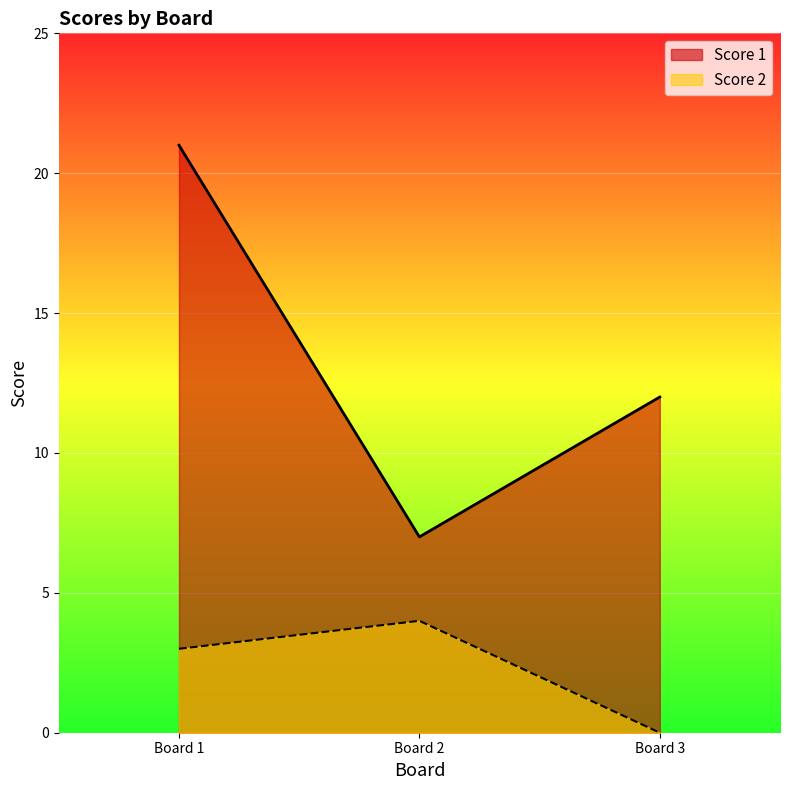

What is the difference between the maximum and second lowest values in the Score 1 series?

9